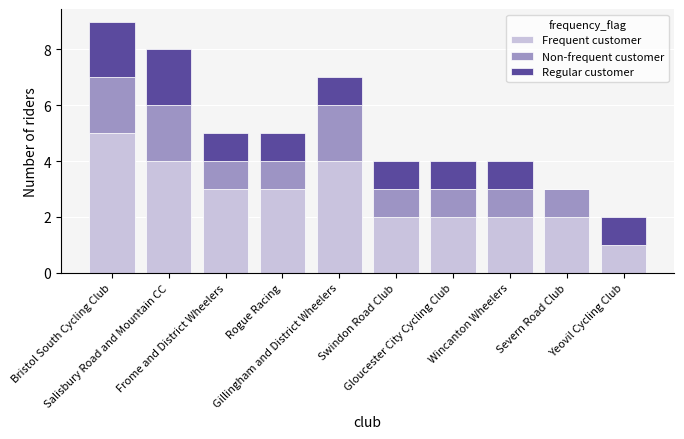

What is the sum of all Frequent customer values?

28